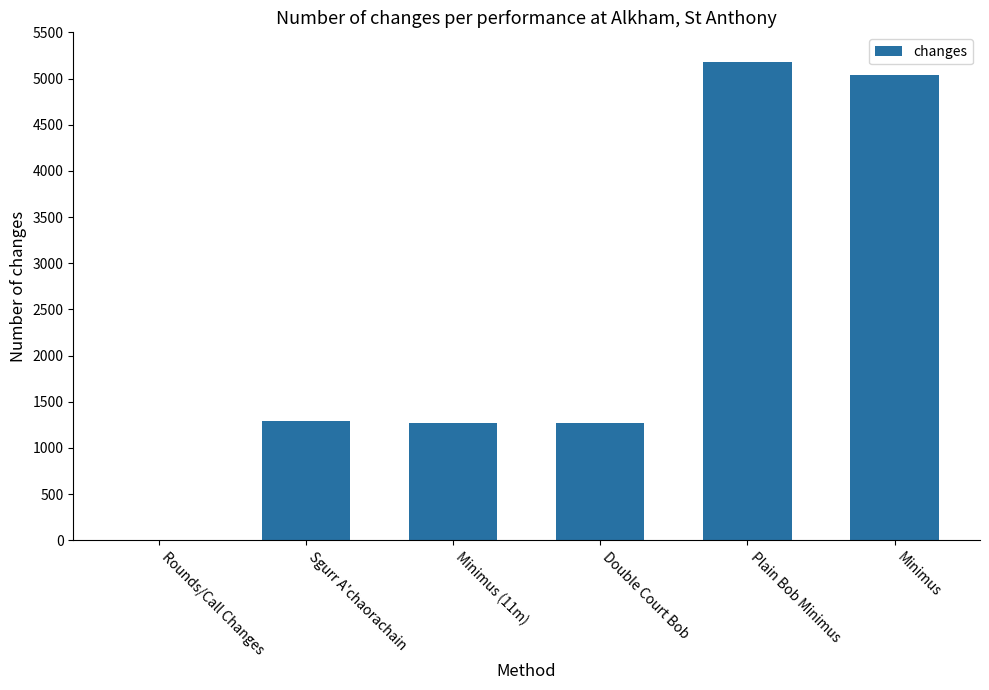

The chart shows a value of 1296 at Sgurr A'chaorachain. True or false?

True